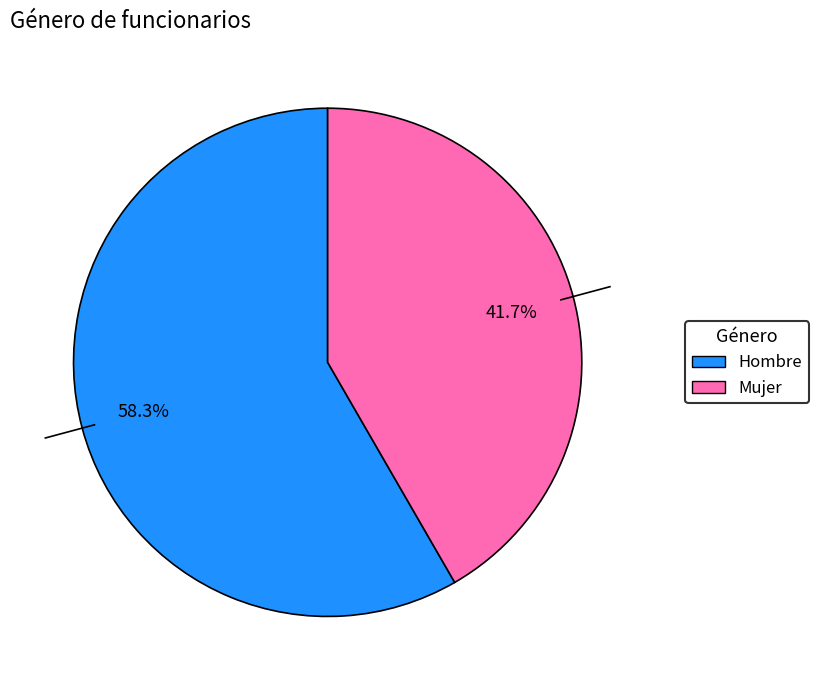

Count the number of slices in the pie.

2